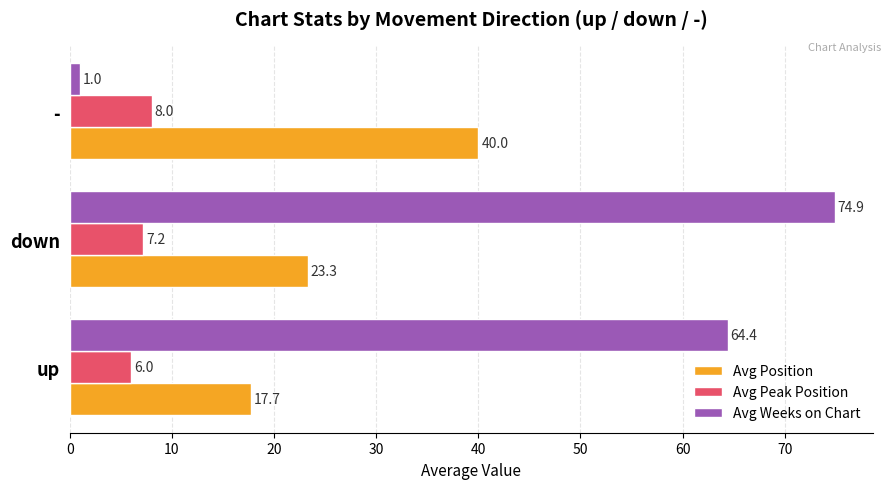

Rank the categories by Avg Peak Position value from highest to lowest.

-, down, up